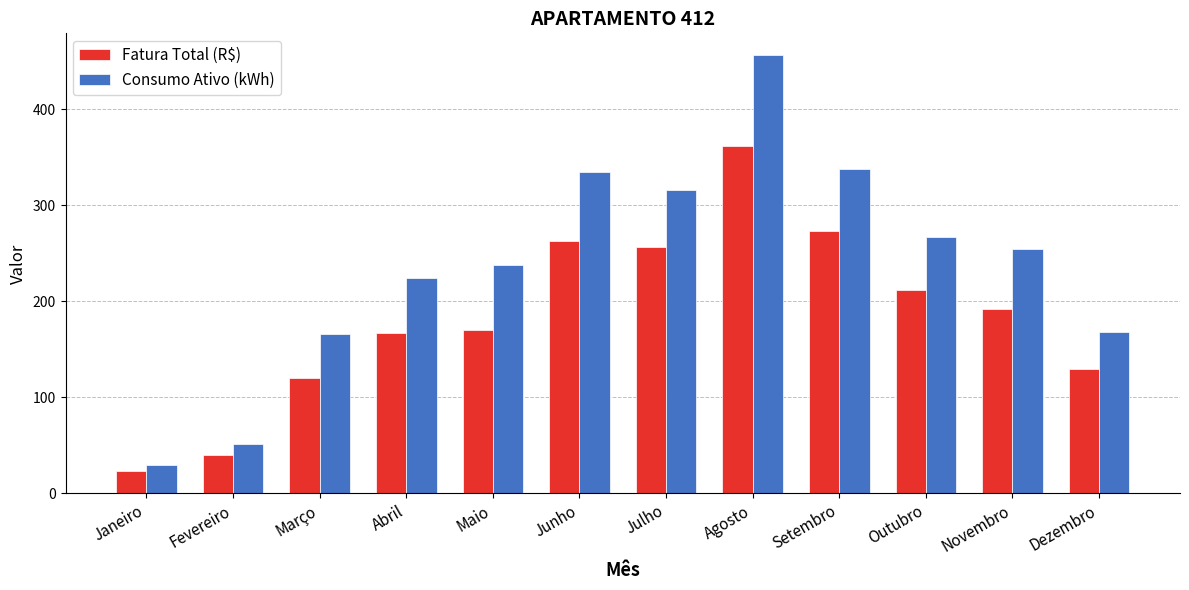

Reading left to right, what are all the values shown in this chart?

Fatura Total (R$): 23.3	39.6	120.4	166.9	169.8	262.5	256.0	361.8	273.4	212.0	191.7	129.2
Consumo Ativo (kWh): 30.0	51.0	166.0	224.0	238.0	334.0	316.0	456.0	338.0	267.0	254.0	168.0